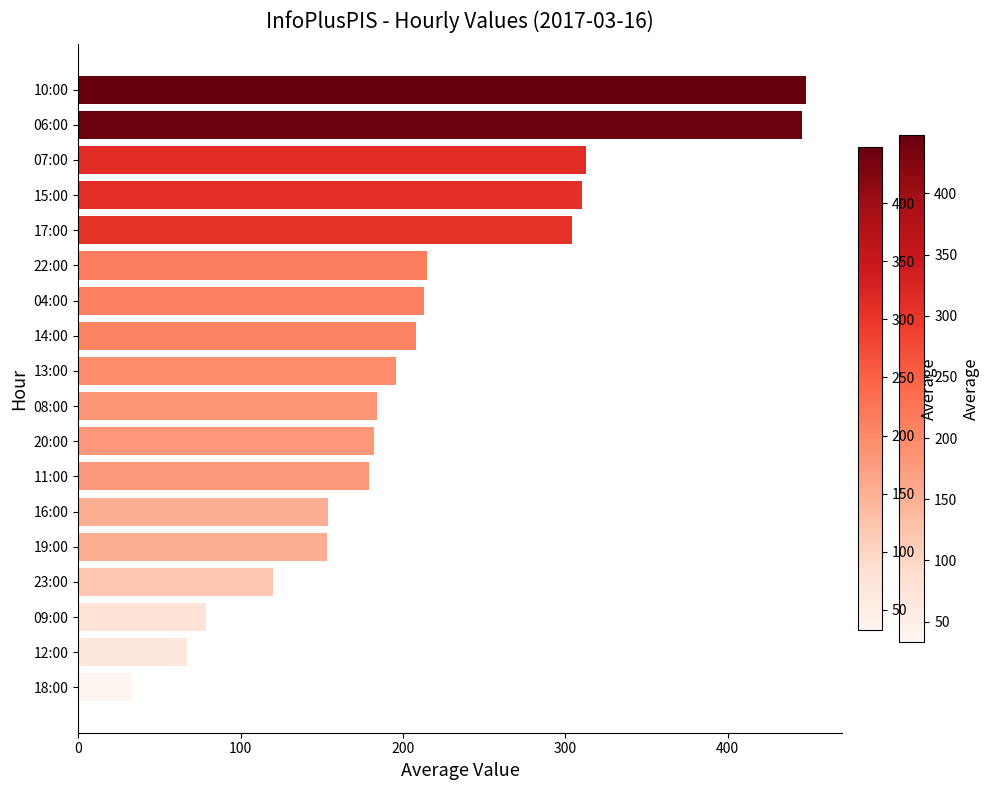

What is the greatest value displayed?

448